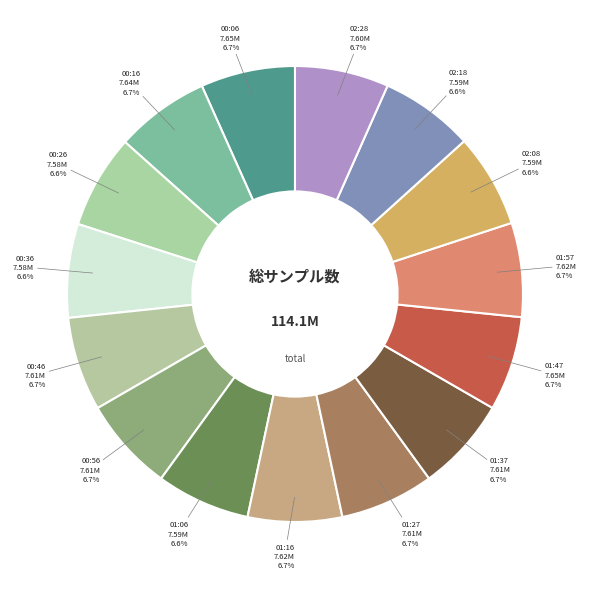

Which category has the smallest portion of the pie?

00:36